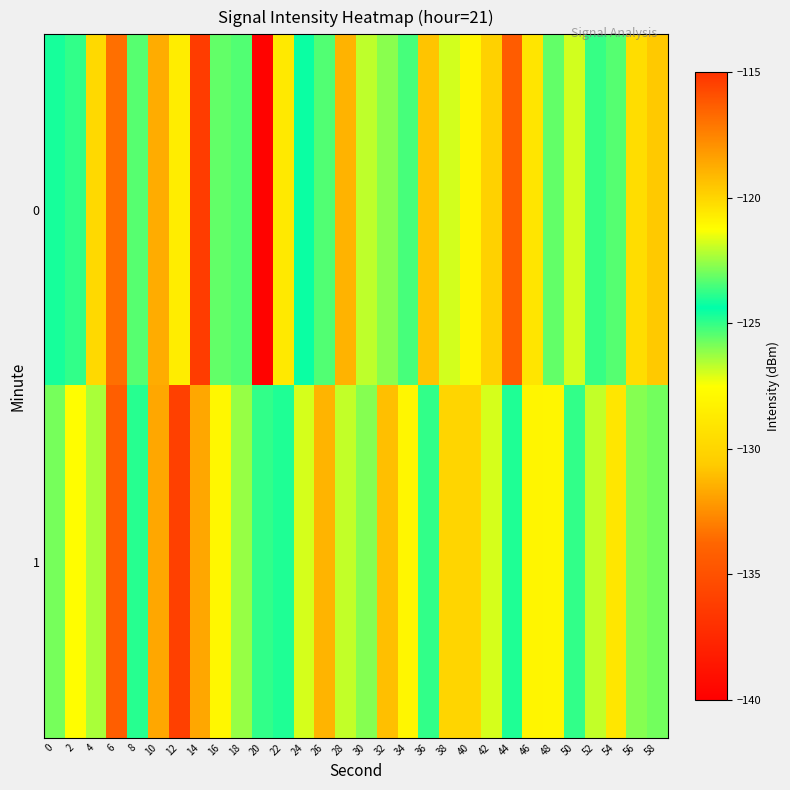

Rank the series at 34 from lowest to highest value.

1, 0